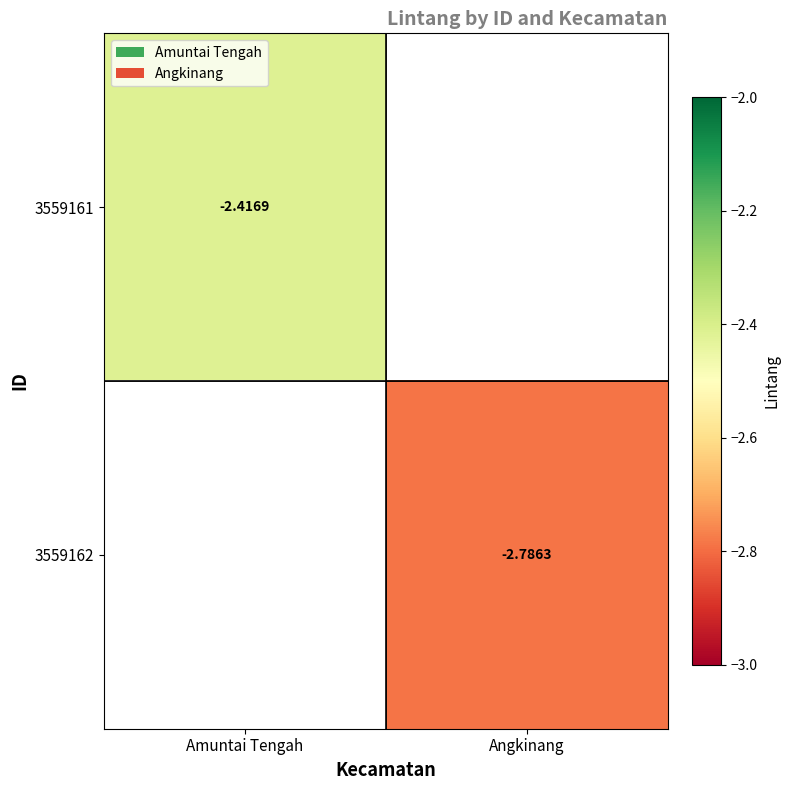

Rank the series by their average value, from highest to lowest.

3559161, 3559162